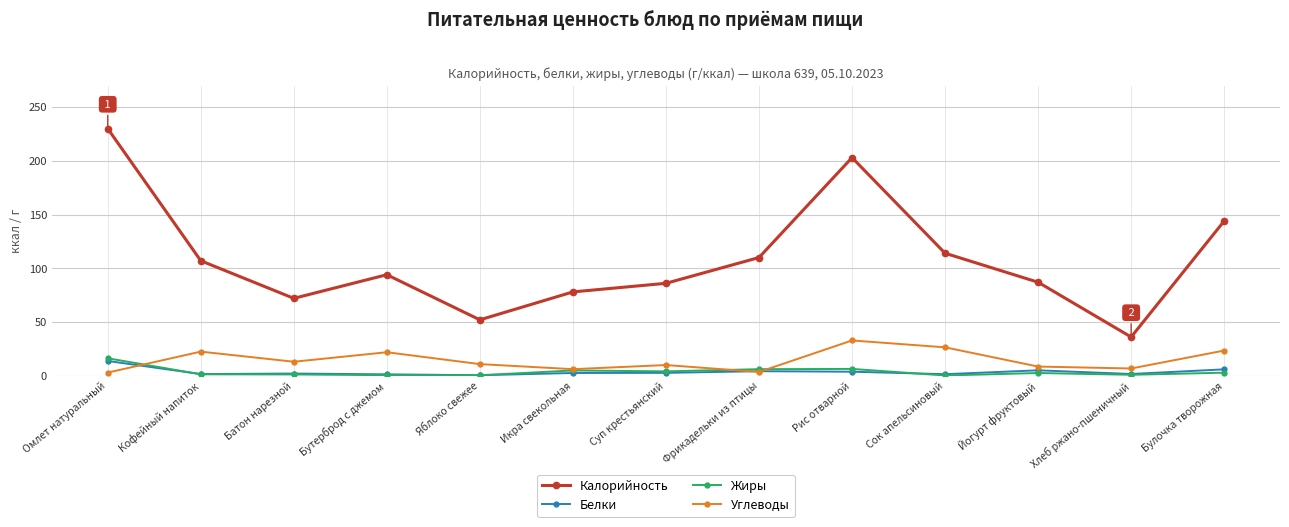

What is the difference between the maximum and second lowest values in the Жиры series?

15.8